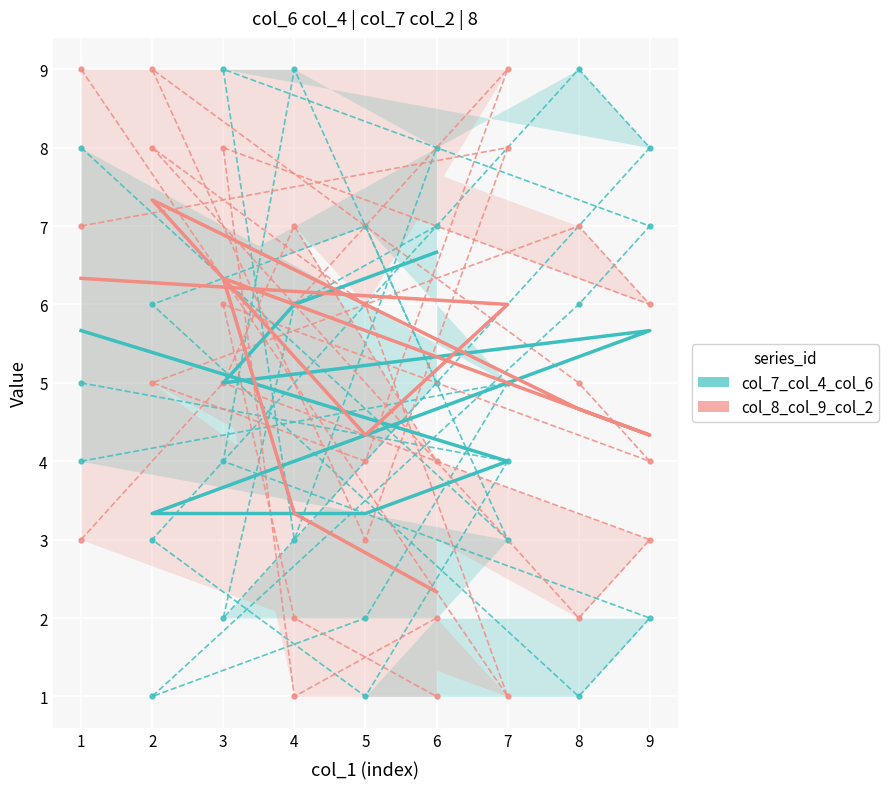

How many intersections are there between col_7_col_4_col_6 and col_8_col_9_col_2?

5